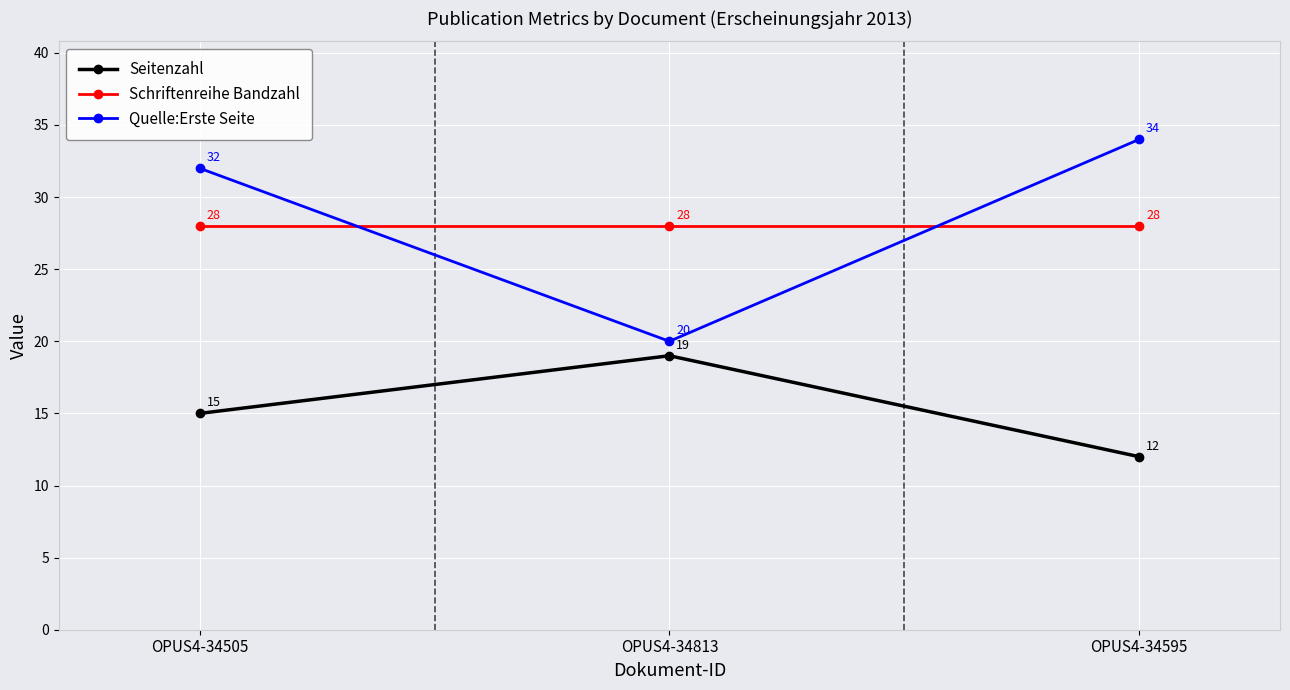

Reading left to right, what are all the values shown in this chart?

Seitenzahl: OPUS4-34505=15	OPUS4-34813=19	OPUS4-34595=12
Schriftenreihe Bandzahl: OPUS4-34505=28	OPUS4-34813=28	OPUS4-34595=28
Quelle:Erste Seite: OPUS4-34505=32	OPUS4-34813=20	OPUS4-34595=34